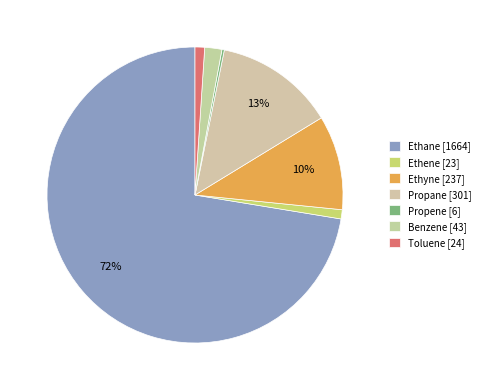

How many segments does this pie chart have?

7